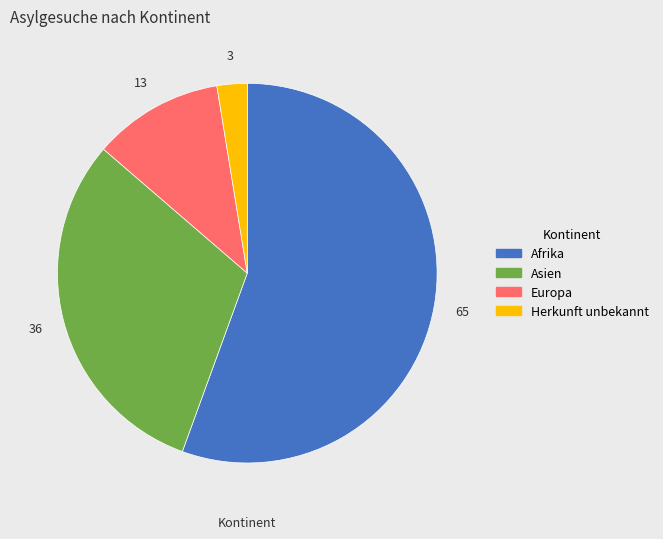

Is Europa the majority of the pie?

No